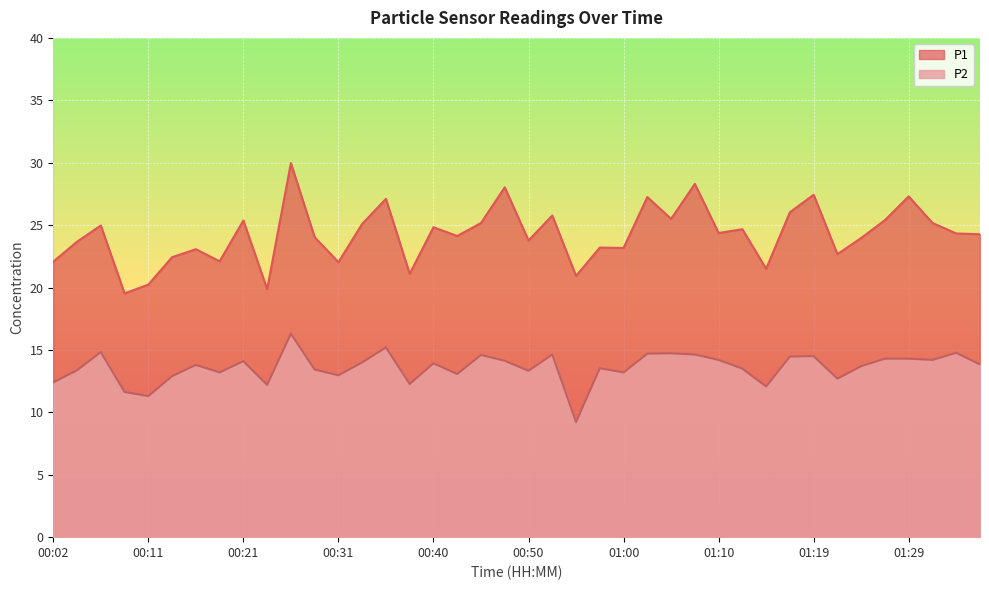

At which category is the sum across all series the highest?

00:26